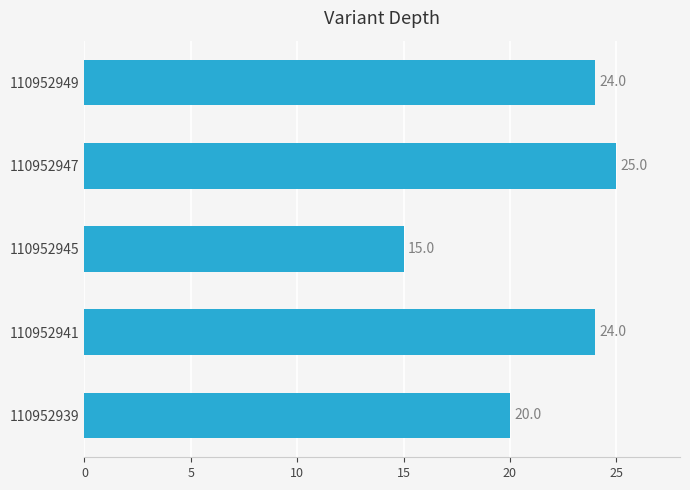

Count the number of data series in this chart.

1